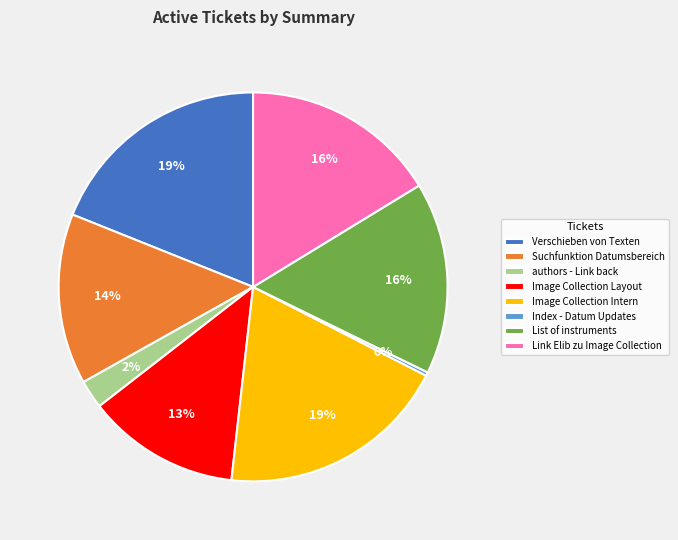

Count the number of slices in the pie.

8